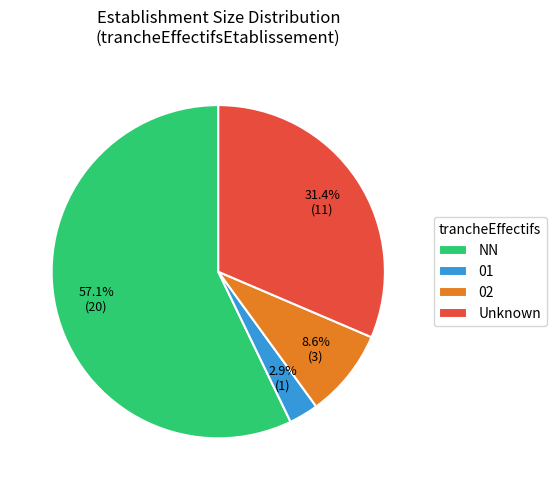

Rank the categories by value from highest to lowest.

NN, Unknown, 02, 01